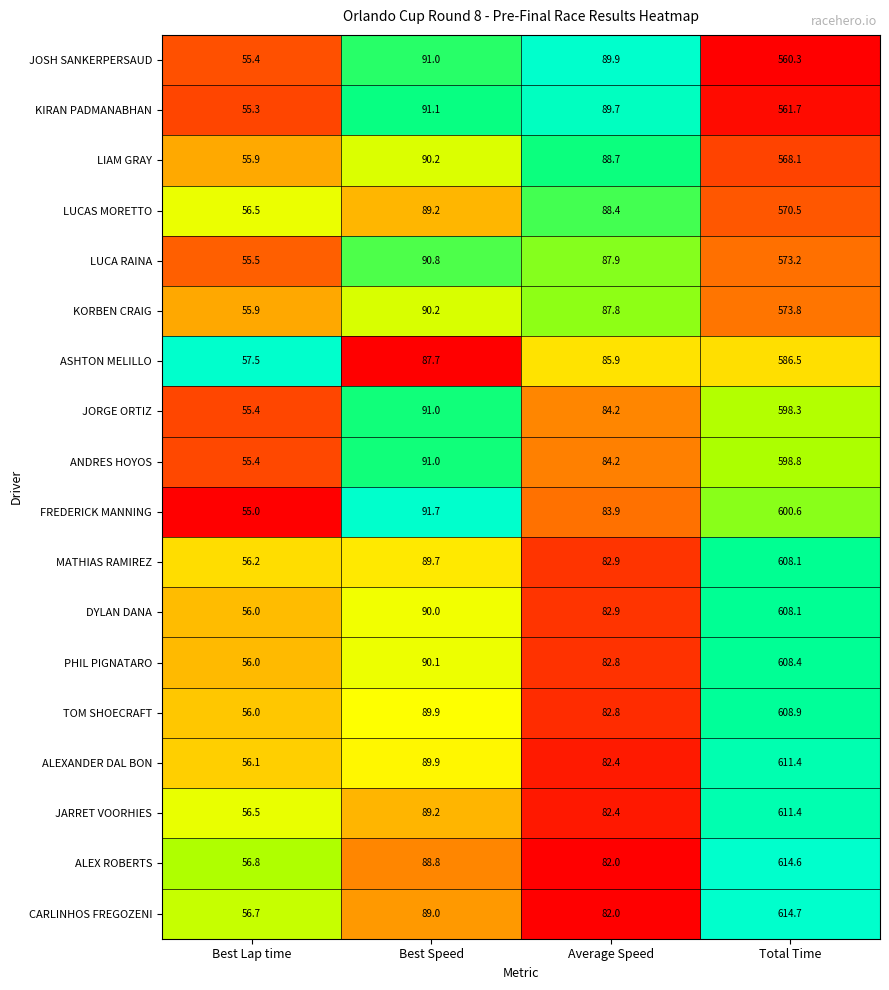

The KIRAN PADMANABHAN series shows 141.0 at Average Speed. True or false?

False